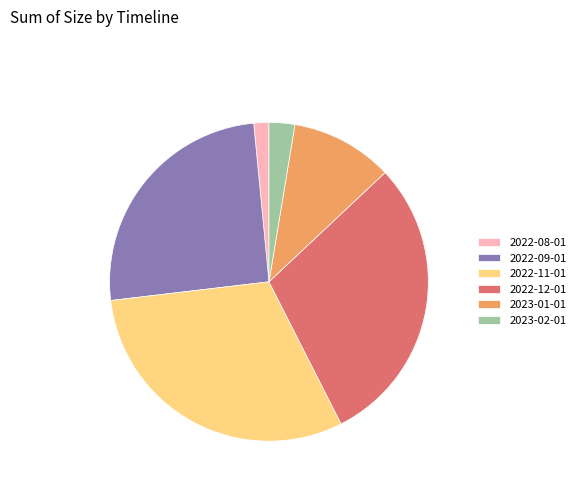

What is the smallest slice in the pie chart?

2022-08-01